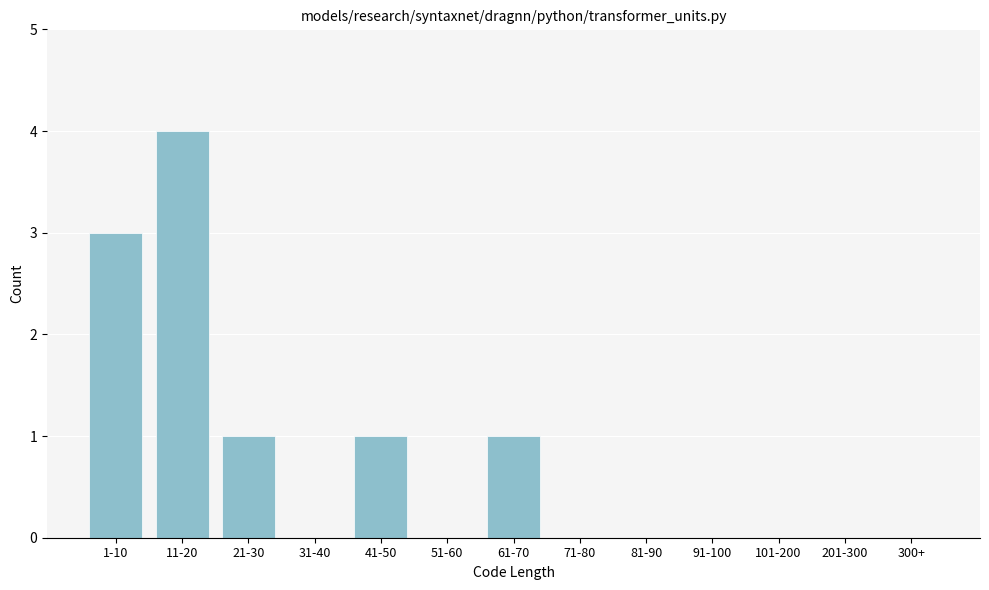

Reading right to left, transcribe all the data shown in this chart.

300+=0	201-300=0	101-200=0	91-100=0	81-90=0	71-80=0	61-70=1	51-60=0	41-50=1	31-40=0	21-30=1	11-20=4	1-10=3